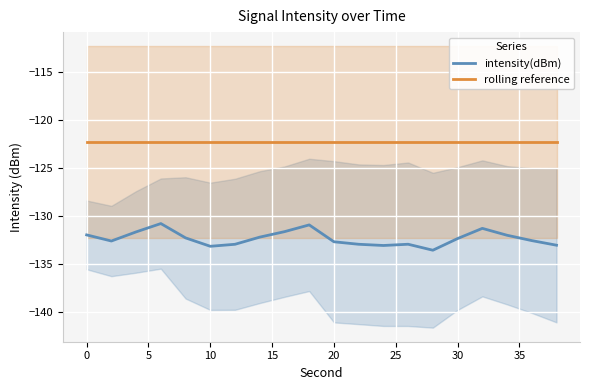

Reading left to right, what are all the values shown in this chart?

intensity(dBm): -132.0	-132.6	-131.6	-130.8	-132.3	-133.1	-132.9	-132.2	-131.6	-130.9	-132.7	-132.9	-133.1	-132.9	-133.5	-132.3	-131.3	-132.0	-132.5	-133.0
rolling reference: -122.3	-122.3	-122.3	-122.3	-122.3	-122.3	-122.3	-122.3	-122.3	-122.3	-122.3	-122.3	-122.3	-122.3	-122.3	-122.3	-122.3	-122.3	-122.3	-122.3